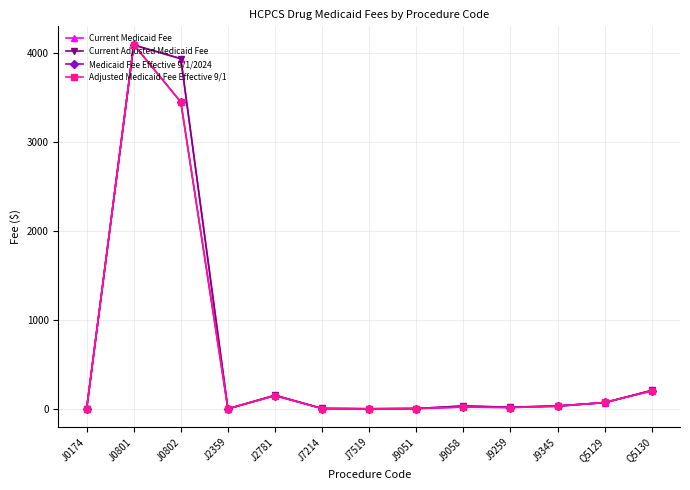

Is this an area chart (filled region under the line)?

No